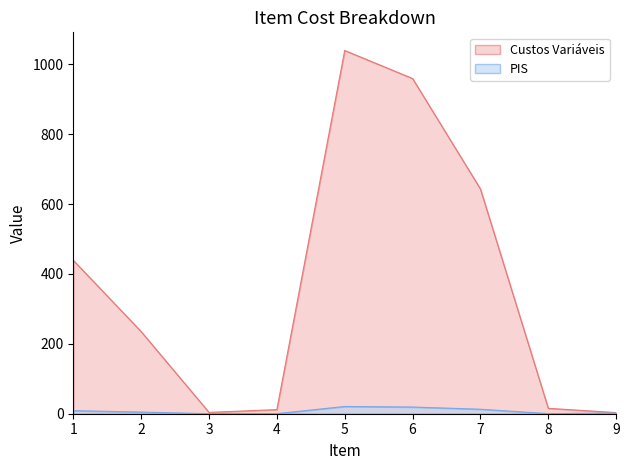

What is the average value of the PIS series?

7.6